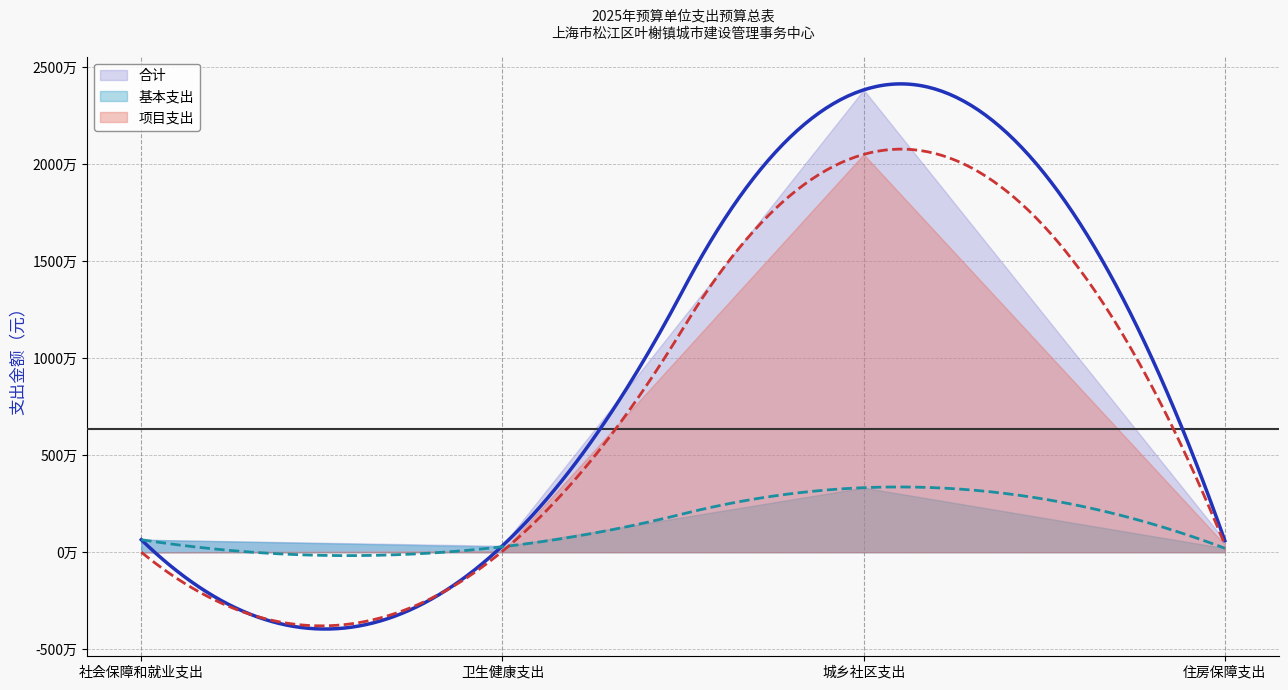

How many values in the 基本支出 series exceed 642663?

1